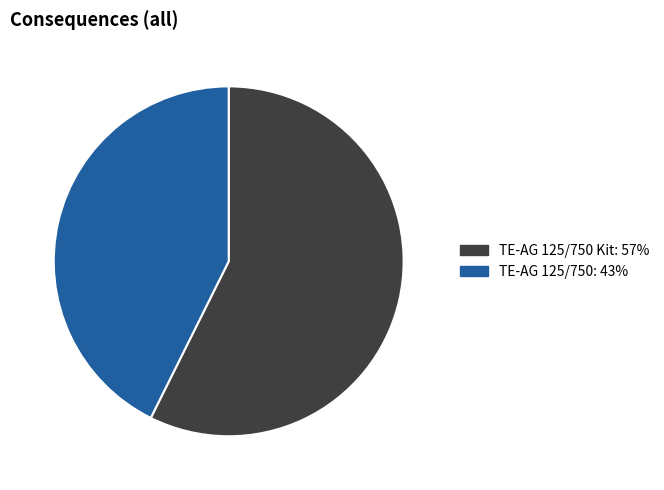

Does any single category account for the majority?

Yes